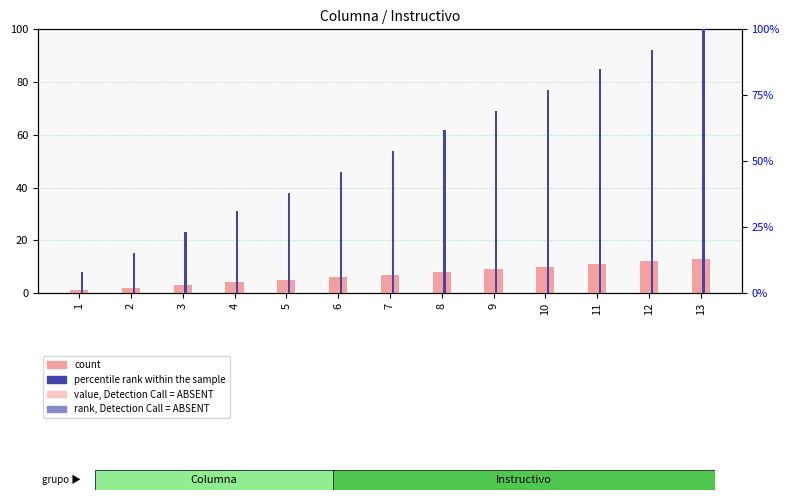

Reading left to right, list all the values displayed in this chart.

count: 1=1	2=2	3=3	4=4	5=5	6=6	7=7	8=8	9=9	10=10	11=11	12=12	13=13
percentile rank within the sample: 1=8	2=15	3=23	4=31	5=38	6=46	7=54	8=62	9=69	10=77	11=85	12=92	13=100